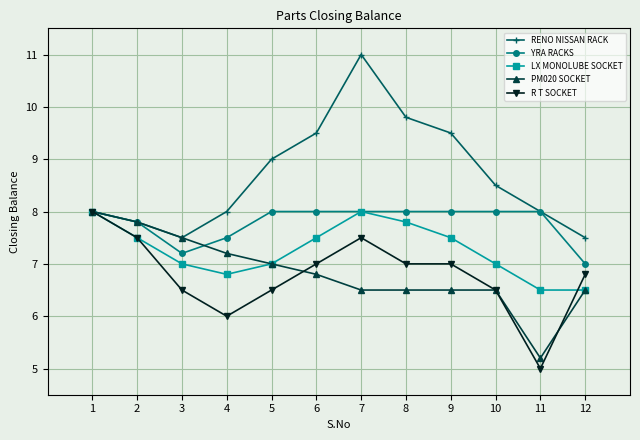

At which category does the chart reach its minimum across all series?

11